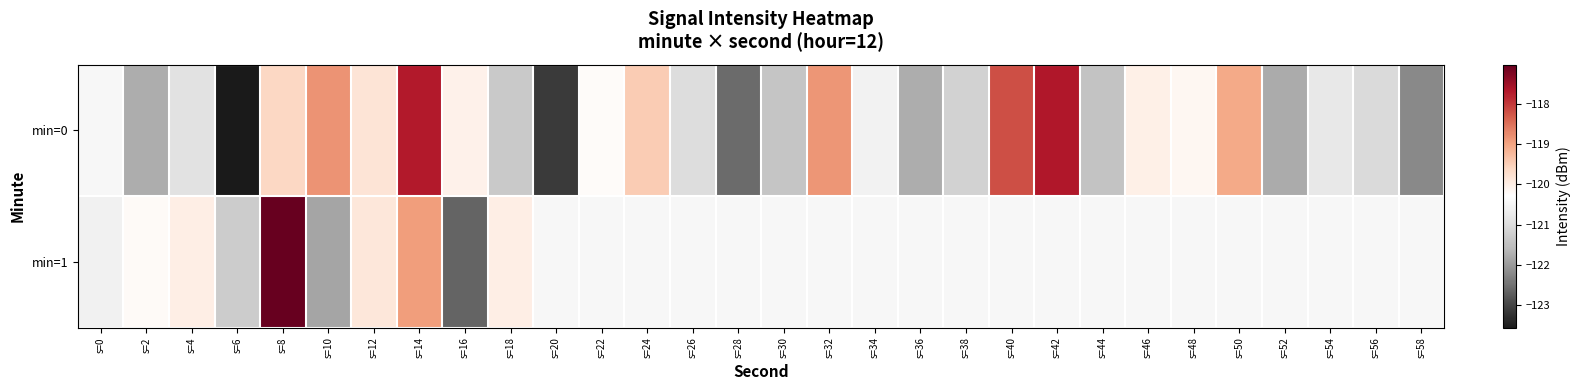

How many distinct data groups are displayed?

2